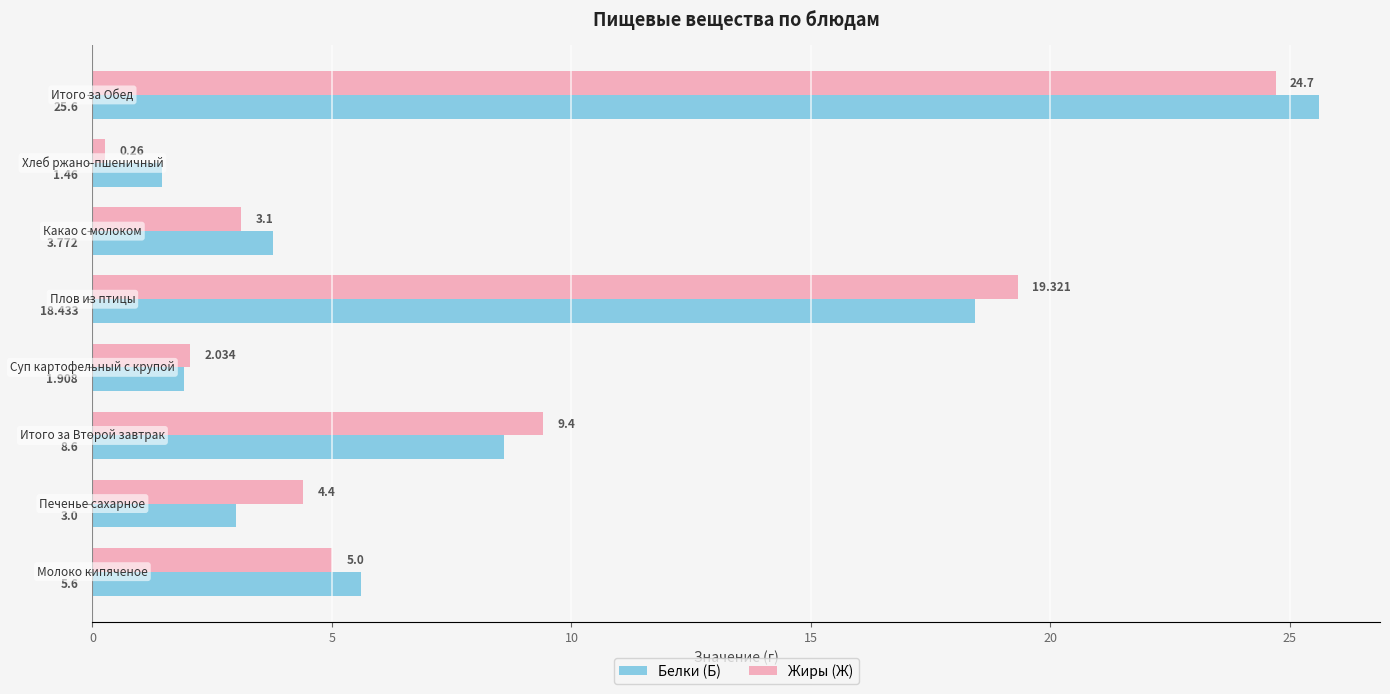

List the series in order of their overall mean, lowest first.

Жиры (Ж), Белки (Б)